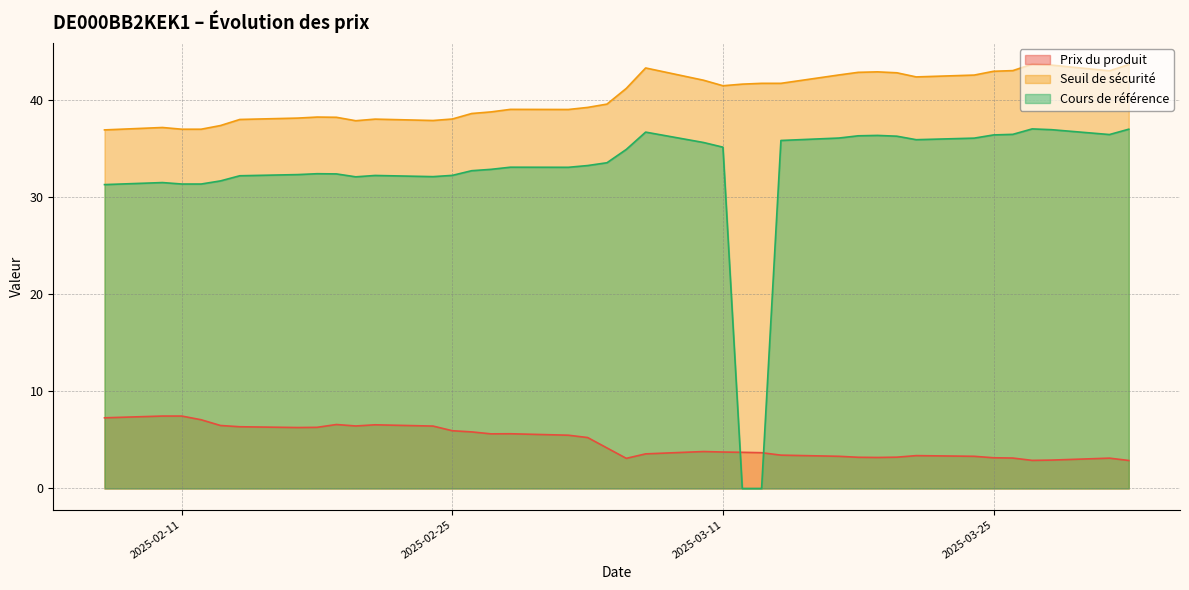

True or false: Cours de référence has a value of 32.1 at 2025-02-20.

True